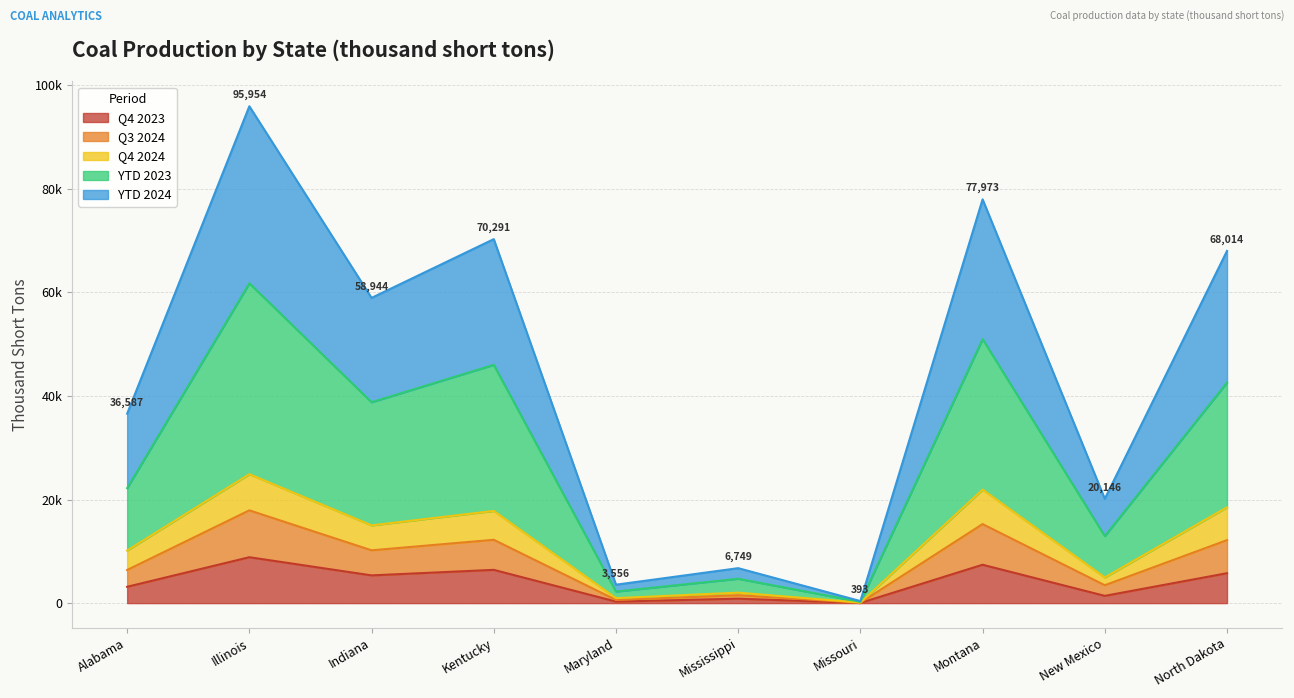

At which category is the sum across all series the highest?

Illinois